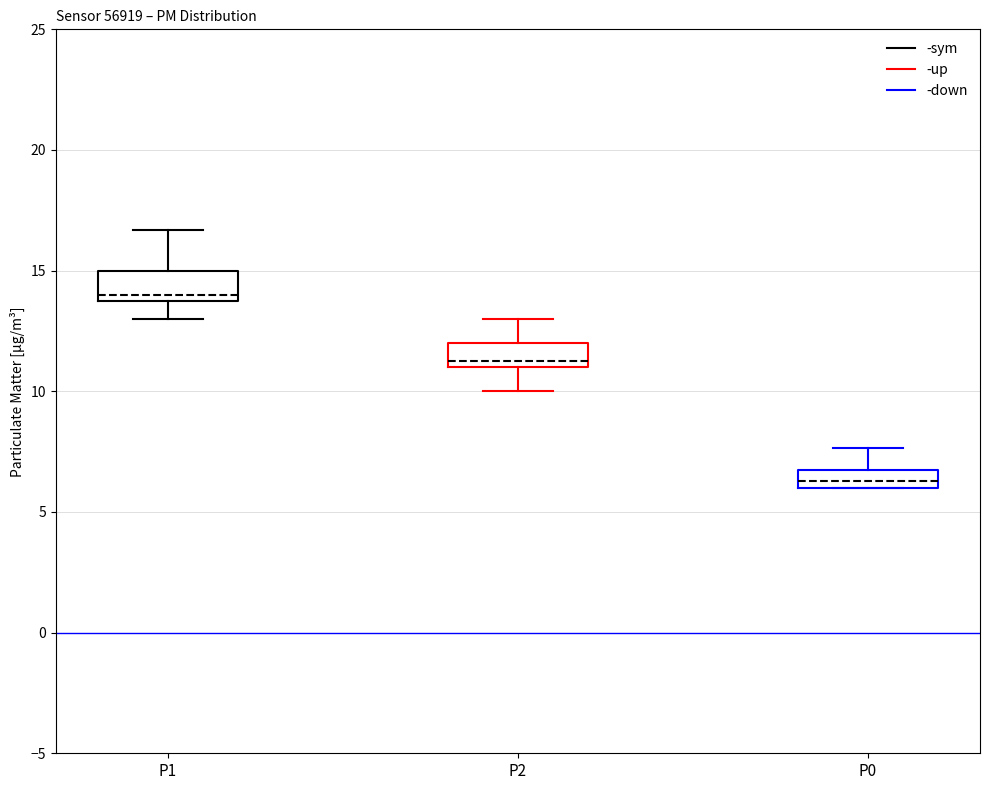

Reading left to right, read every box against the y-axis: the position of its median line, the range the box covers, and the ends of its whiskers. The values are not printed on the chart, so give them approximately, as read against the axis.

P1: median 14.0 (just above the box's lower edge), box 14.0 to 15.0, whiskers 13.0 to 16.5
P2: median 11.5, box 11.0 to 12.0, whiskers 10.0 to 13.0
P0: median 6.5, box 6.0 to 7.0, whiskers 6.0 to 7.5